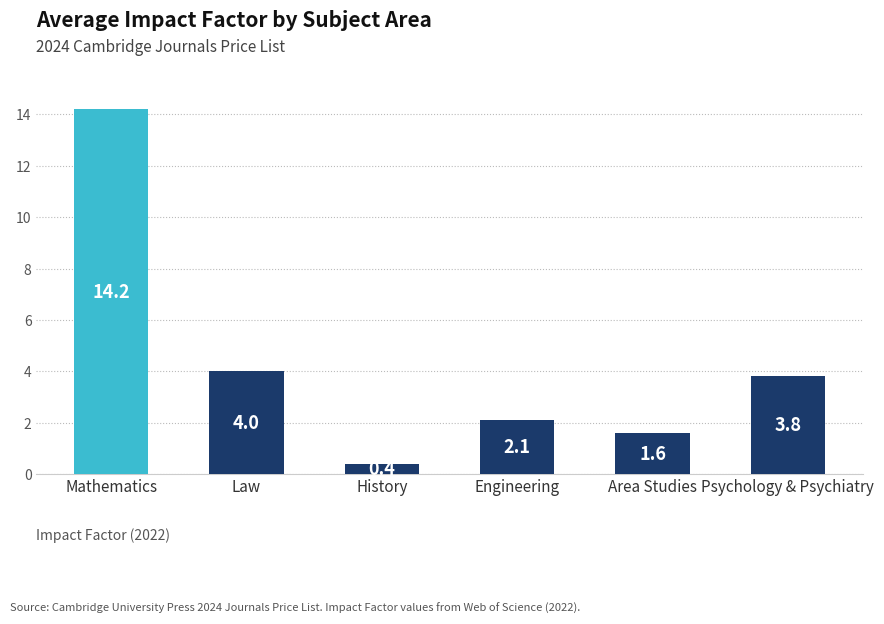

Count the number of categories in the chart.

6